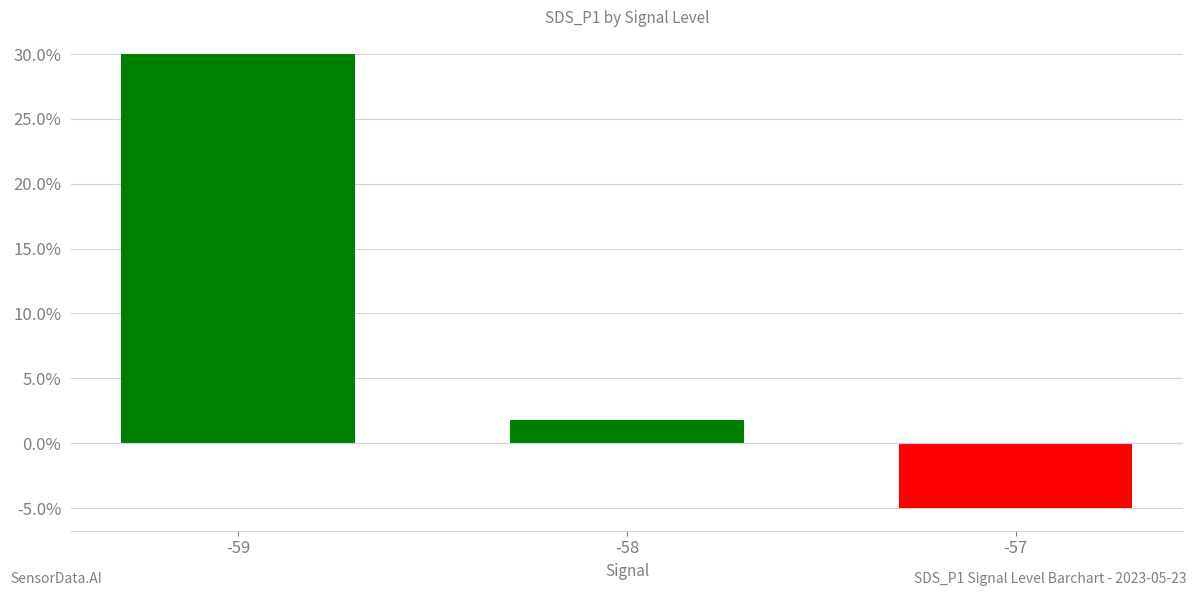

What is the average value?

8.9